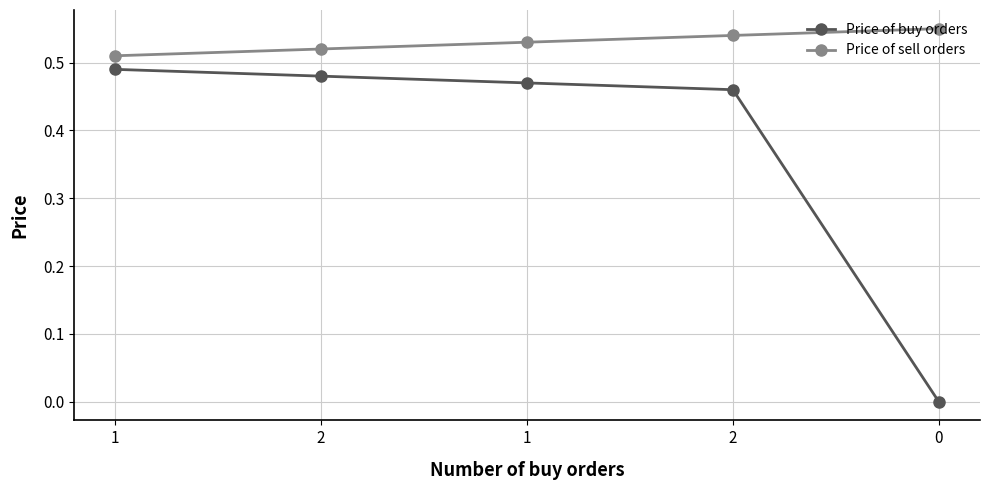

What is the sum of all Price of buy orders values?

1.9